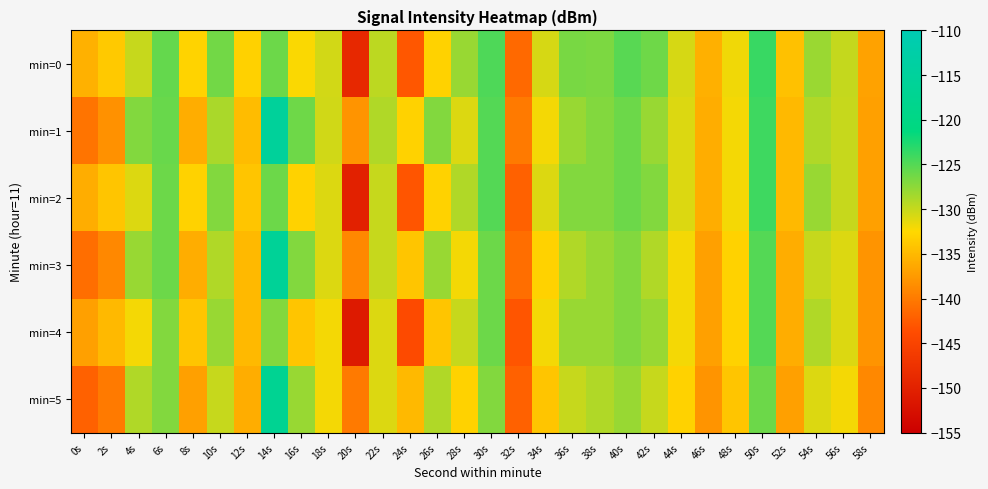

Count the number of data series in this chart.

6